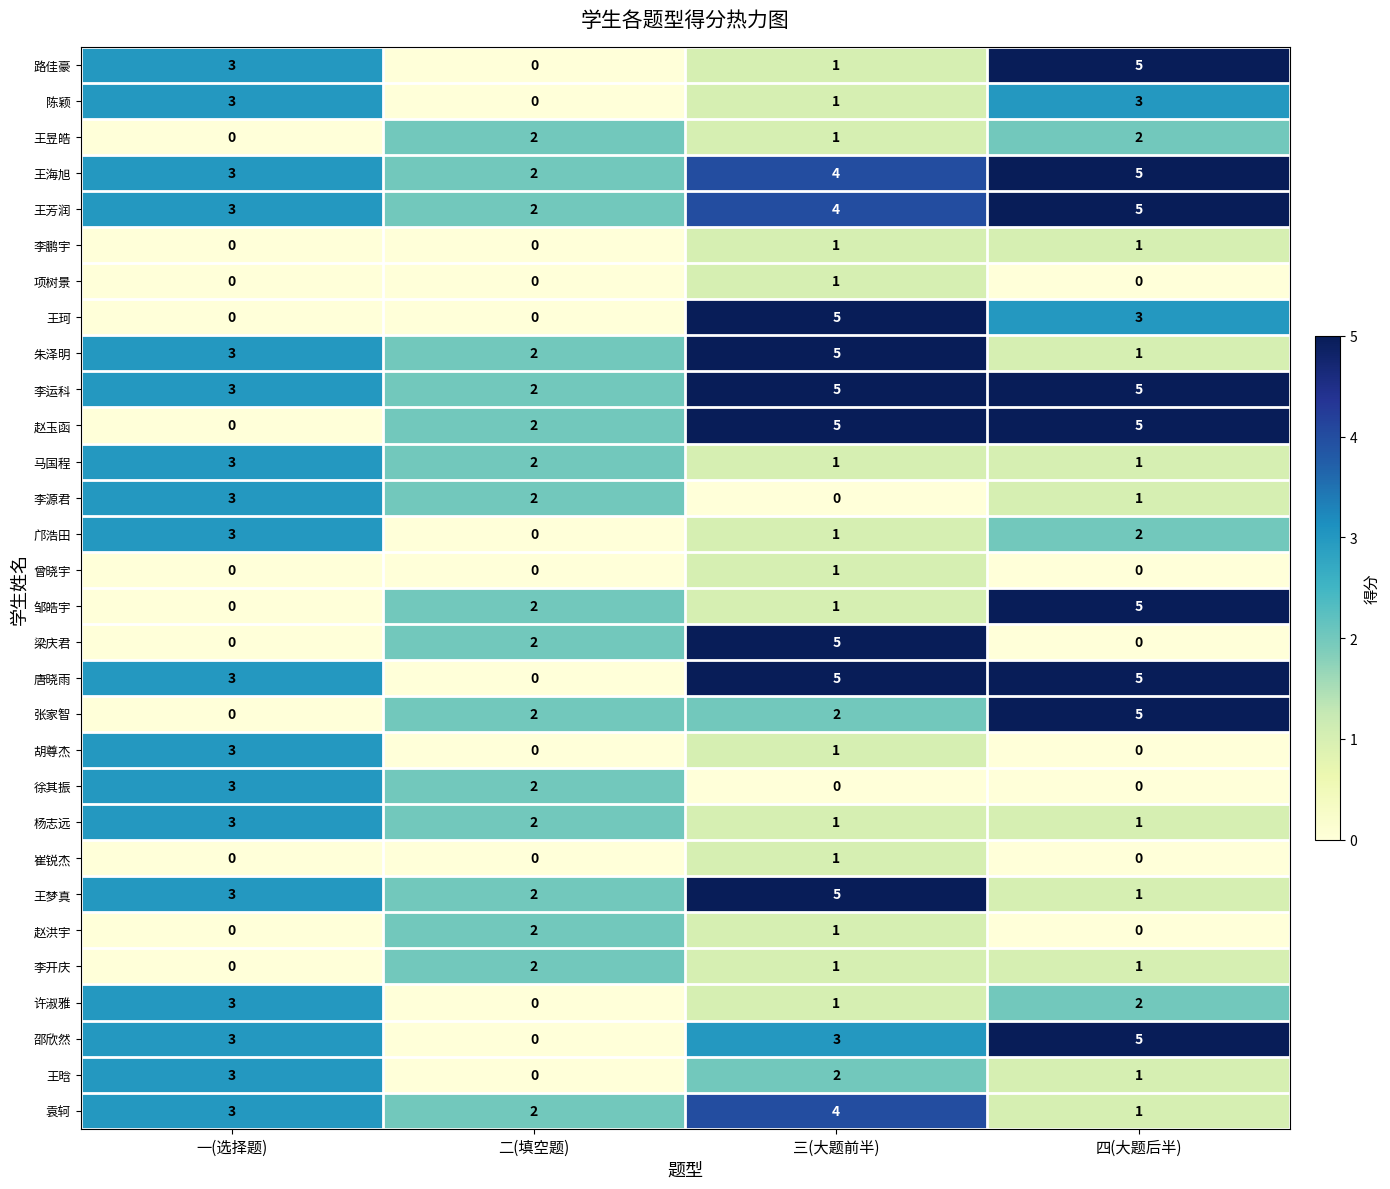

Between 三(大题前半) and 四(大题后半), which series saw the biggest shift?

梁庆君